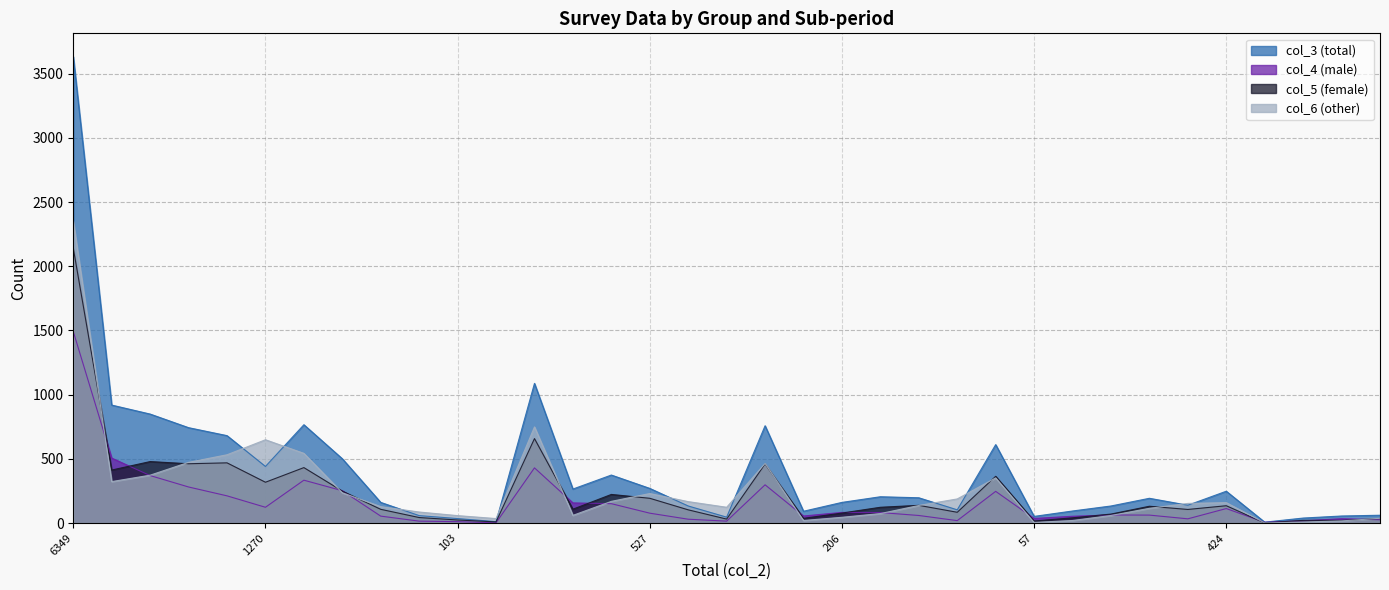

In col_5, how many points are higher than both neighbors (excluding endpoints)?

10